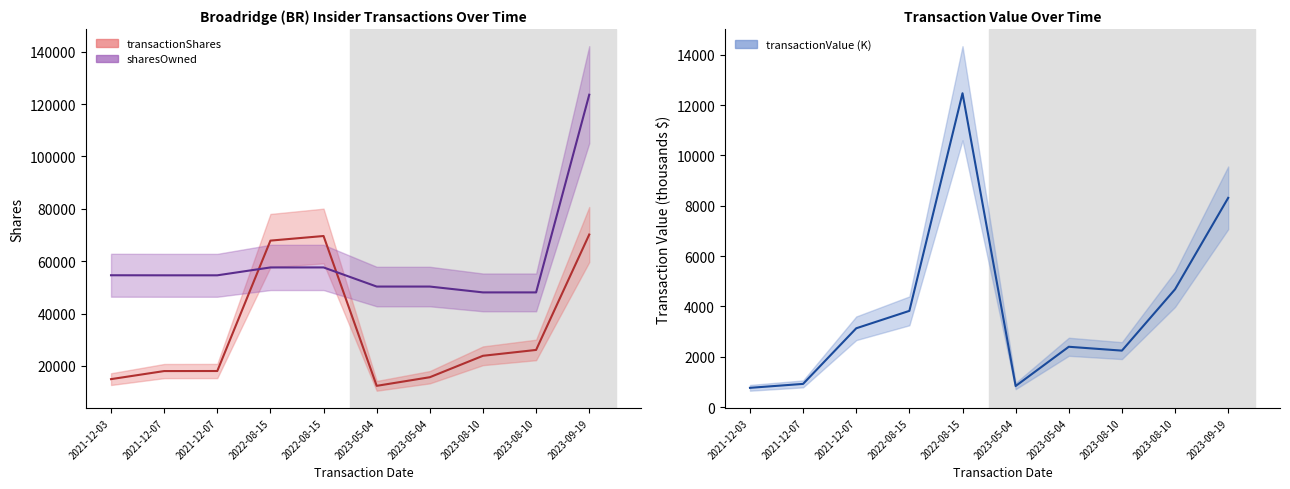

How many interior local valleys does the transactionValue (K) series have?

2